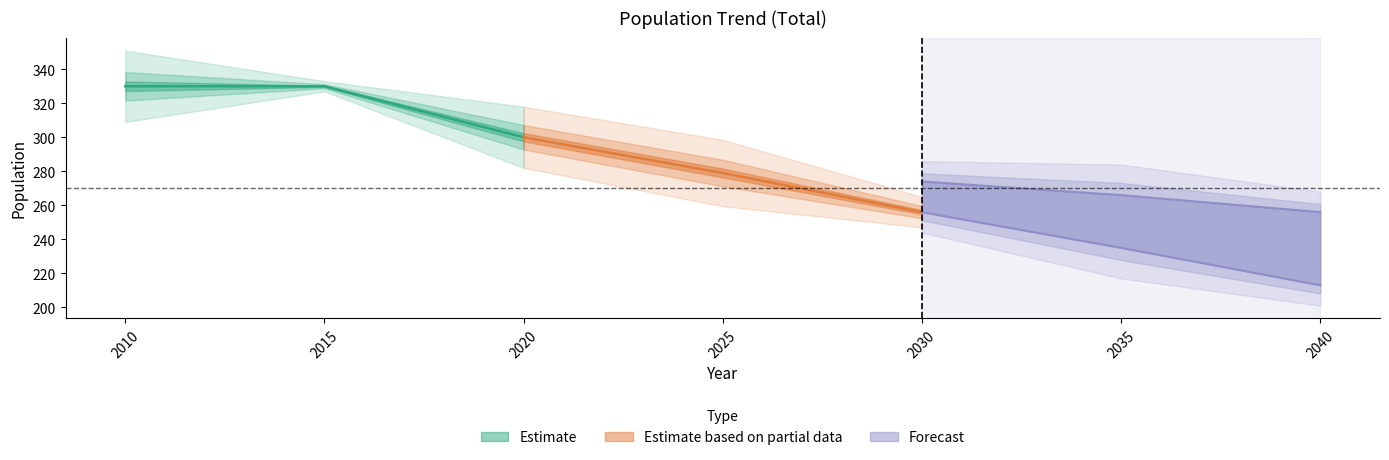

True or false: total_migration has more than 0 points higher than both neighbors.

False